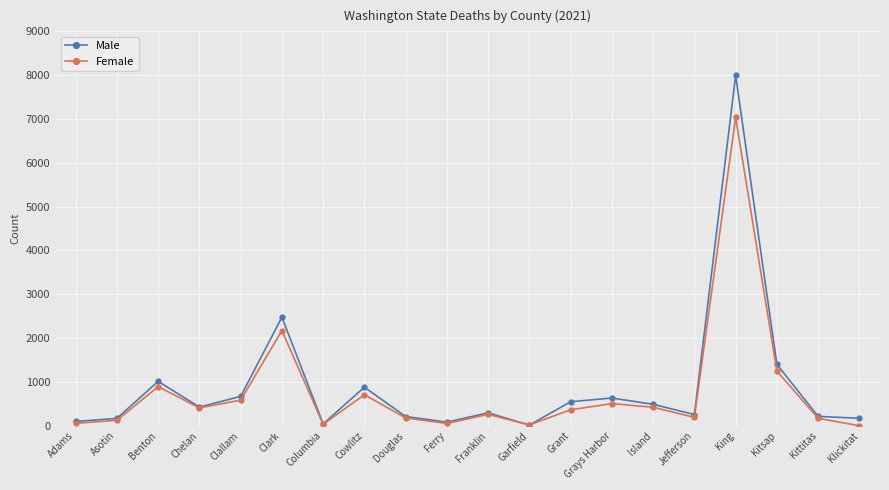

In Male, how many points are higher than both neighbors (excluding endpoints)?

6